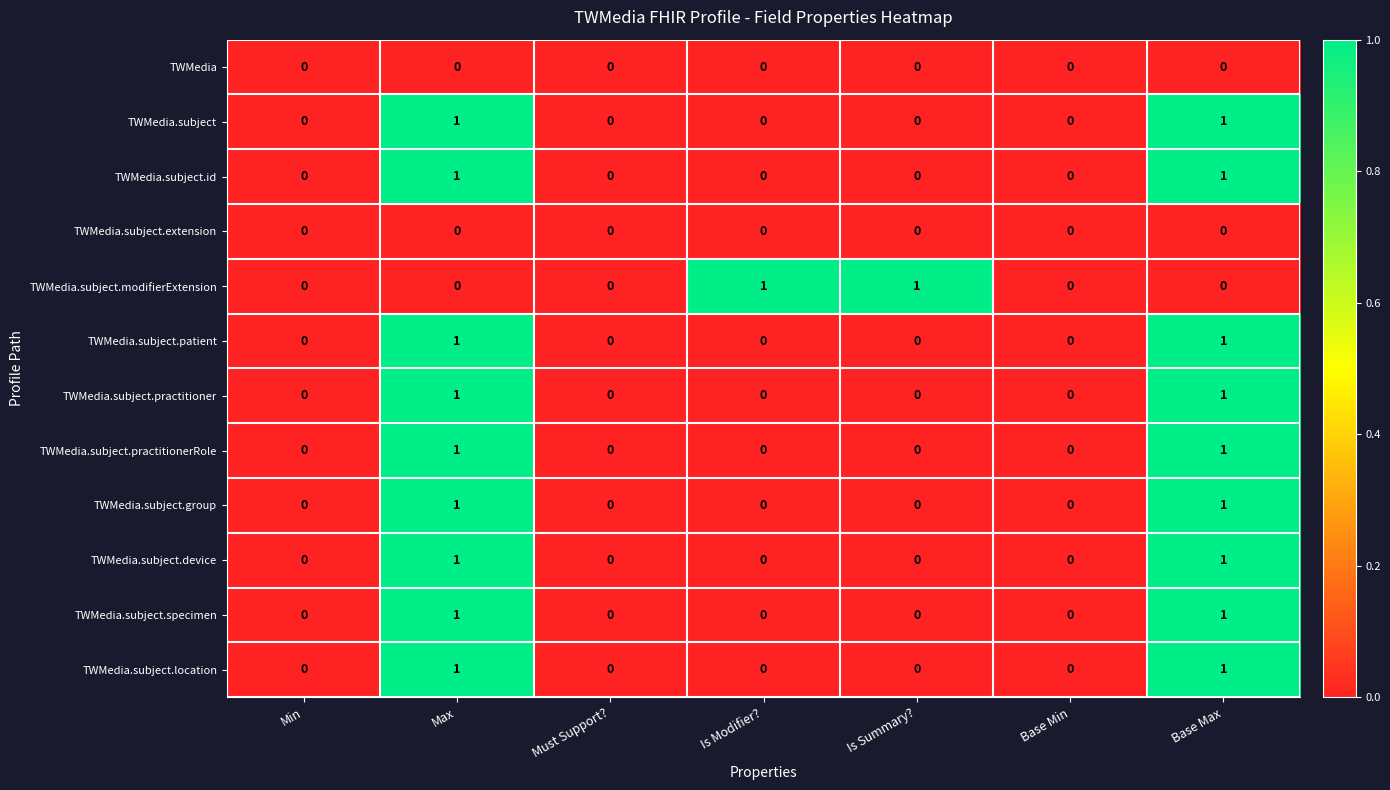

How many series are shown in this chart?

12